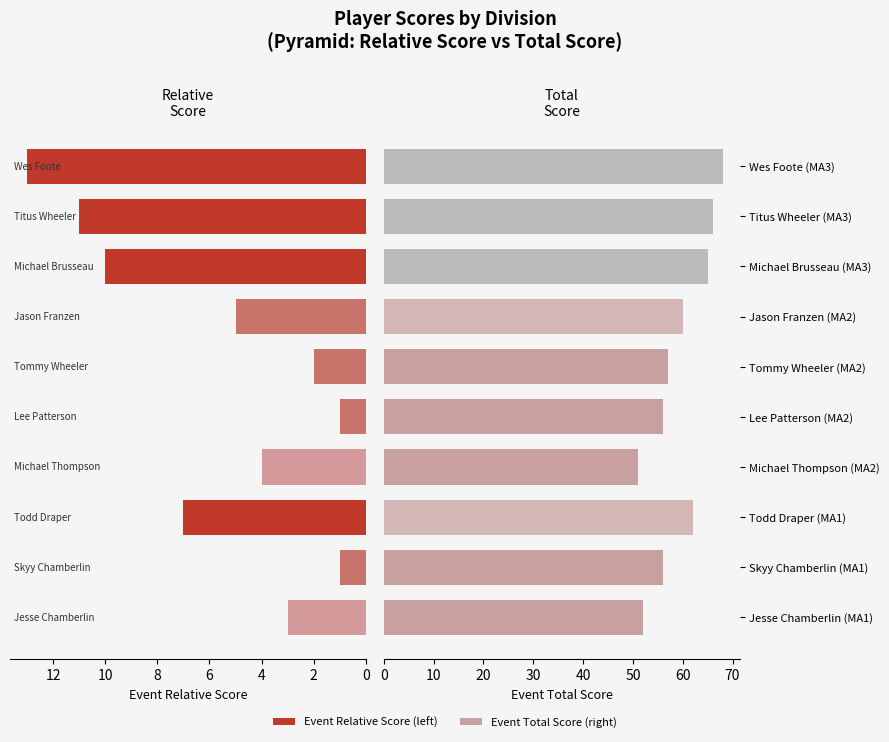

Is the value of Event Relative Score at Todd Draper (MA1) greater than the value of Event Total Score at Skyy Chamberlin (MA1)?

No